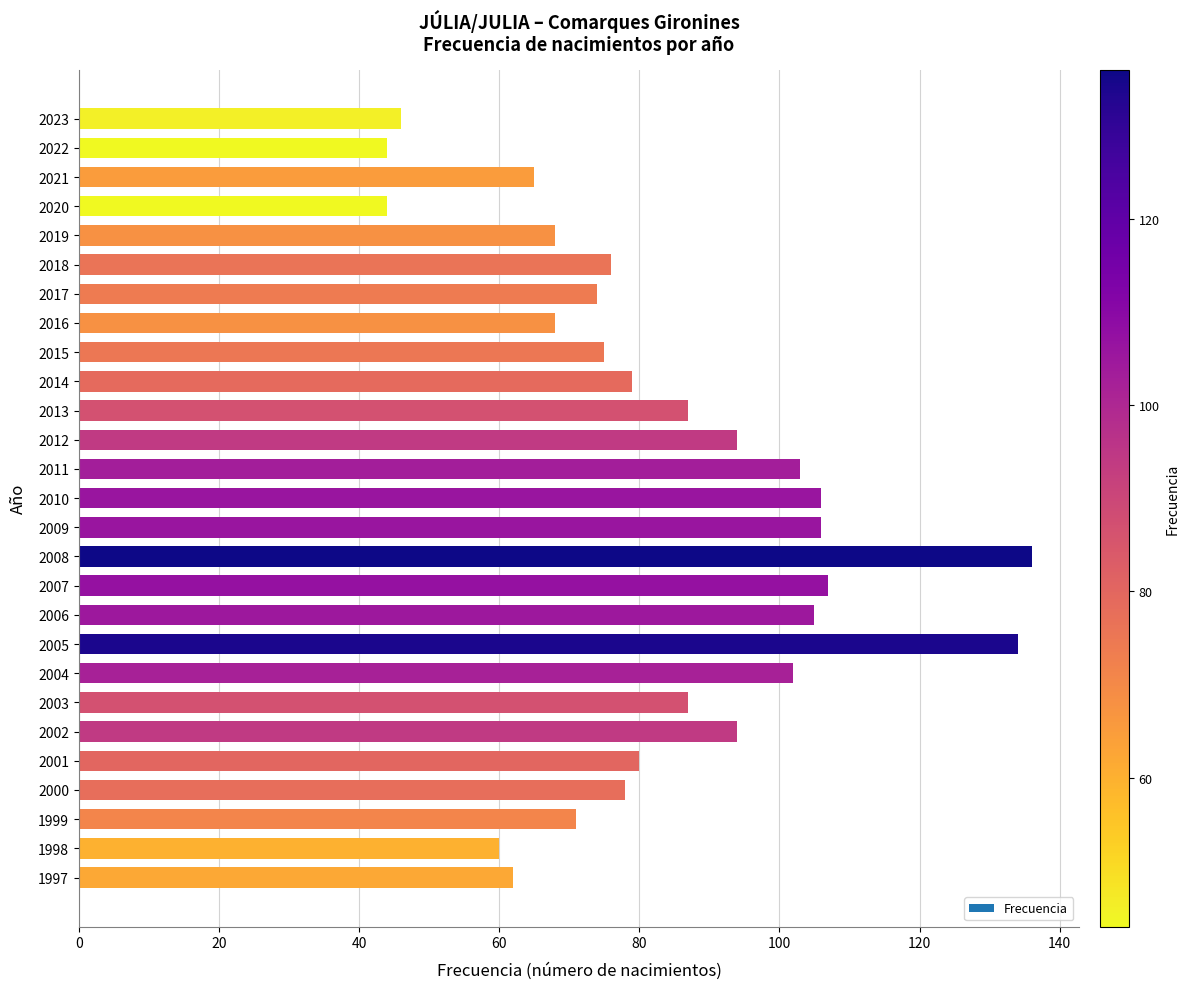

What is the ratio of the value at 2008 to the value at 2020?

3.1